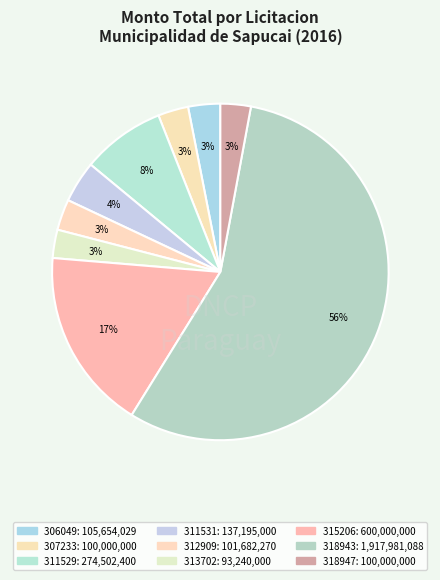

True or false: 307233 accounts for 3% of the total.

True